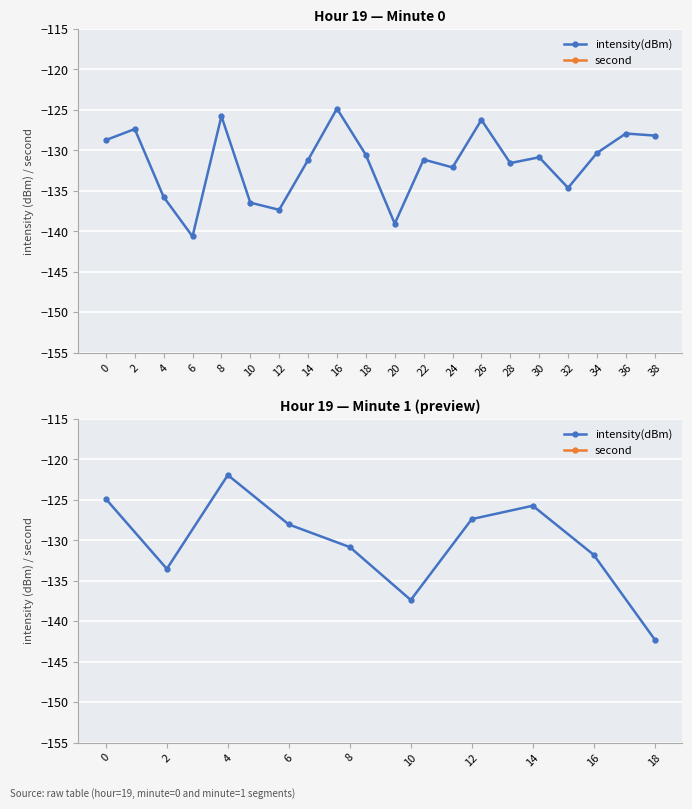

Which has a higher value, 6 or 10?

6